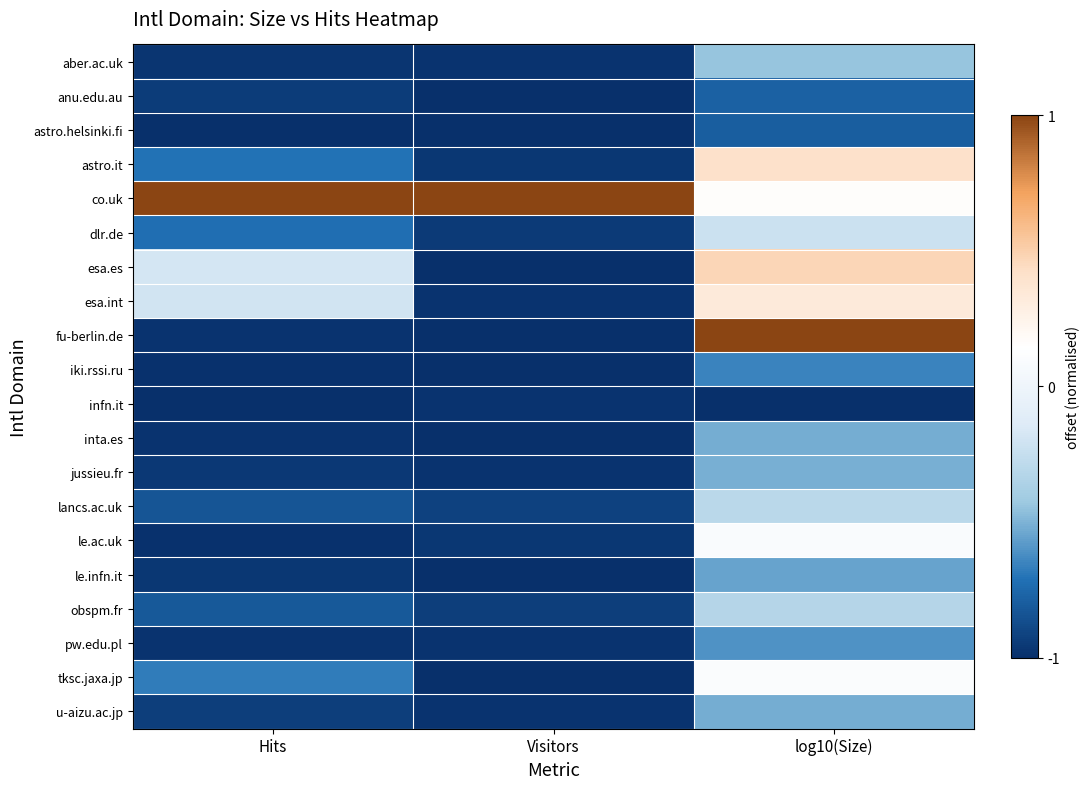

Rank the series by their maximum value, from highest to lowest.

co.uk, fu-berlin.de, esa.es, astro.it, esa.int, tksc.jaxa.jp, le.ac.uk, dlr.de, lancs.ac.uk, obspm.fr, aber.ac.uk, jussieu.fr, u-aizu.ac.jp, inta.es, le.infn.it, pw.edu.pl, iki.rssi.ru, anu.edu.au, astro.helsinki.fi, infn.it